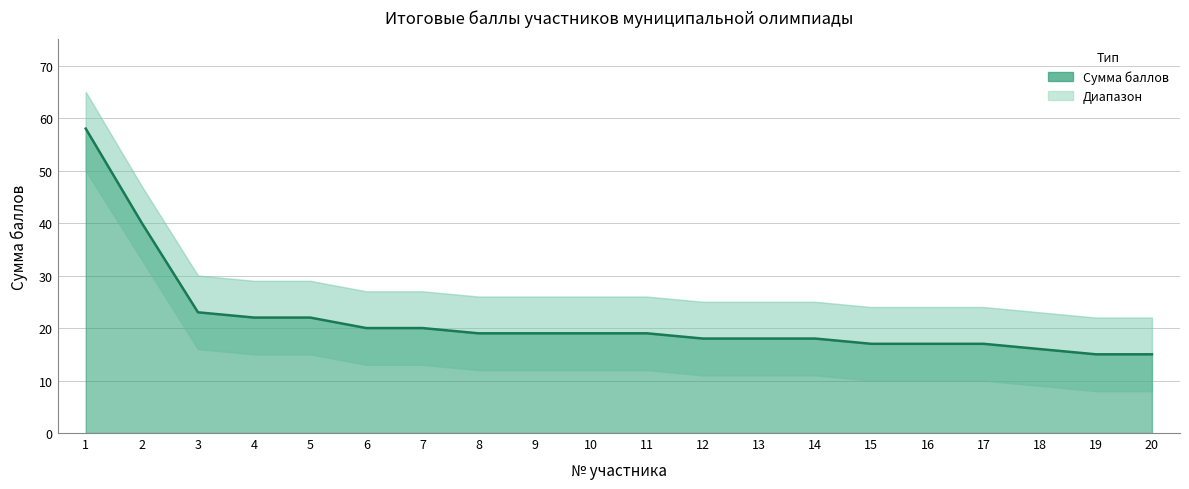

What is the change in value from 7 to 11?

-1